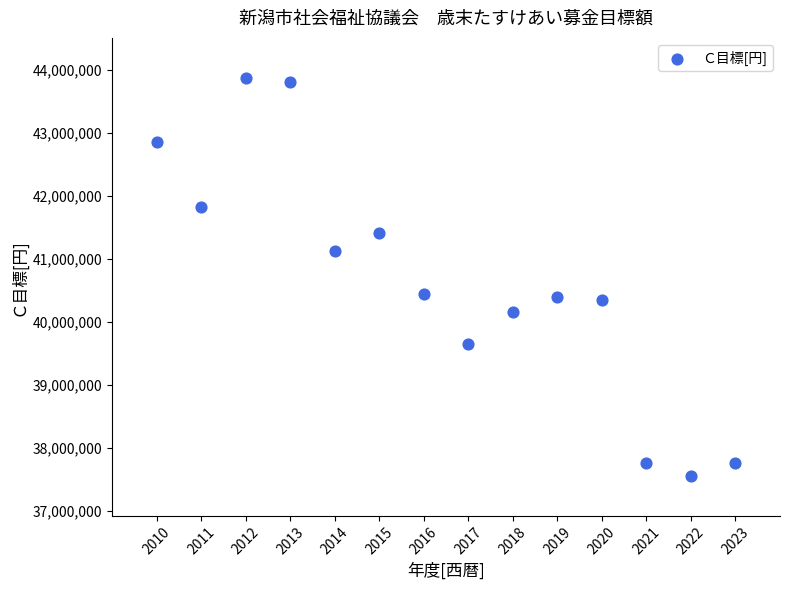

What is the range of Y values (max minus min)?

6320000